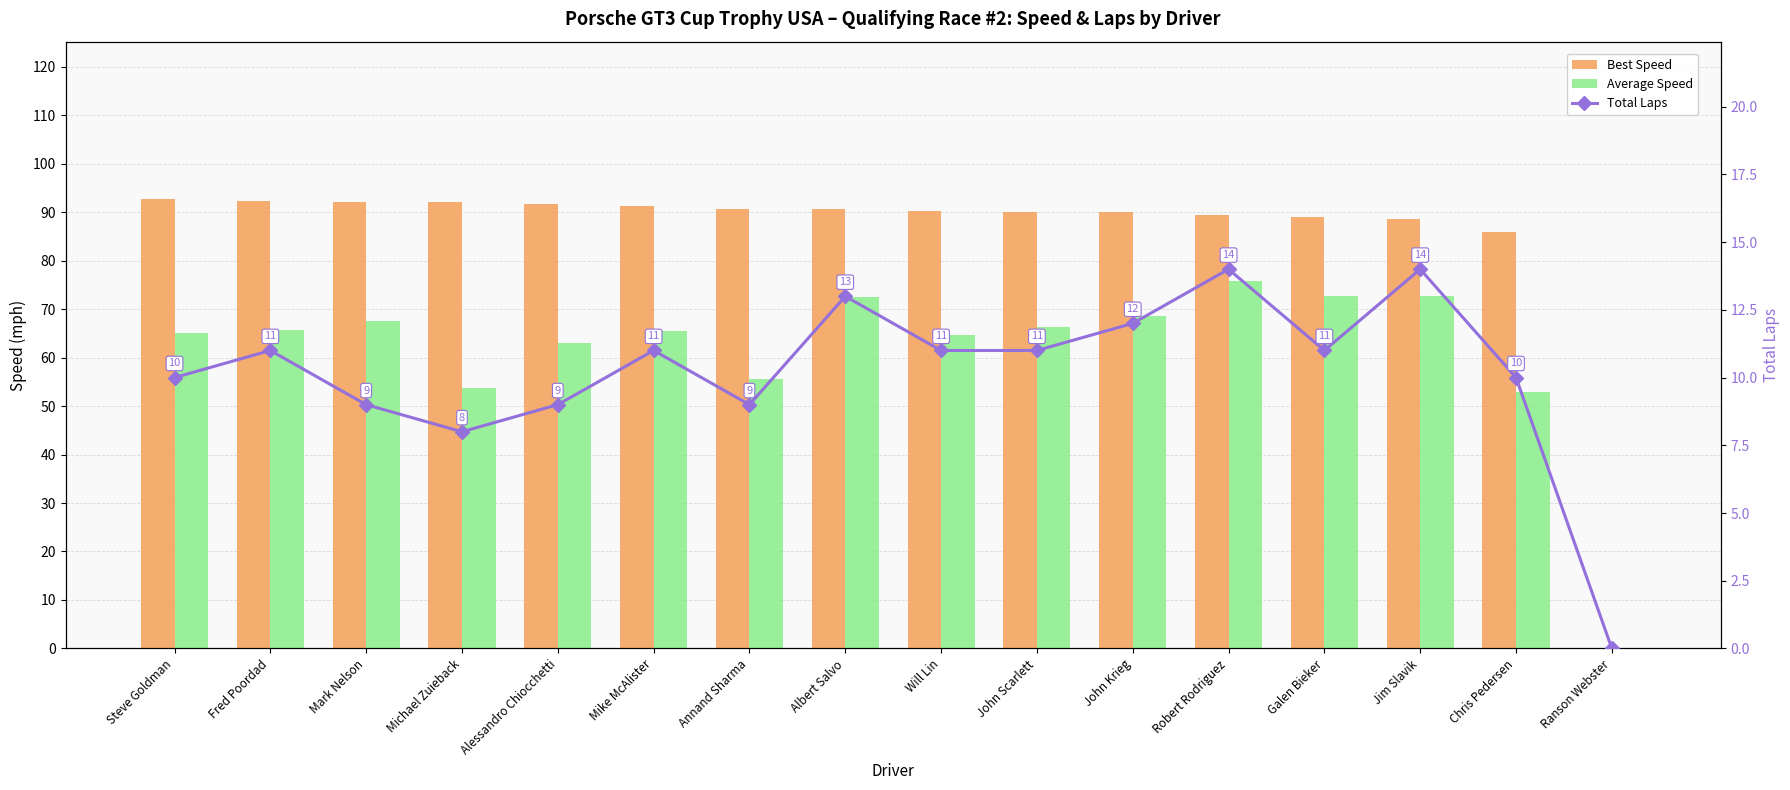

List the labels in order of Total Laps value, largest first.

Robert Rodriguez, Jim Slavik, Albert Salvo, John Krieg, Fred Poordad, Mike McAlister, Will Lin, John Scarlett, Galen Bieker, Steve Goldman, Chris Pedersen, Mark Nelson, Alessandro Chiocchetti, Annand Sharma, Michael Zuieback, Ranson Webster